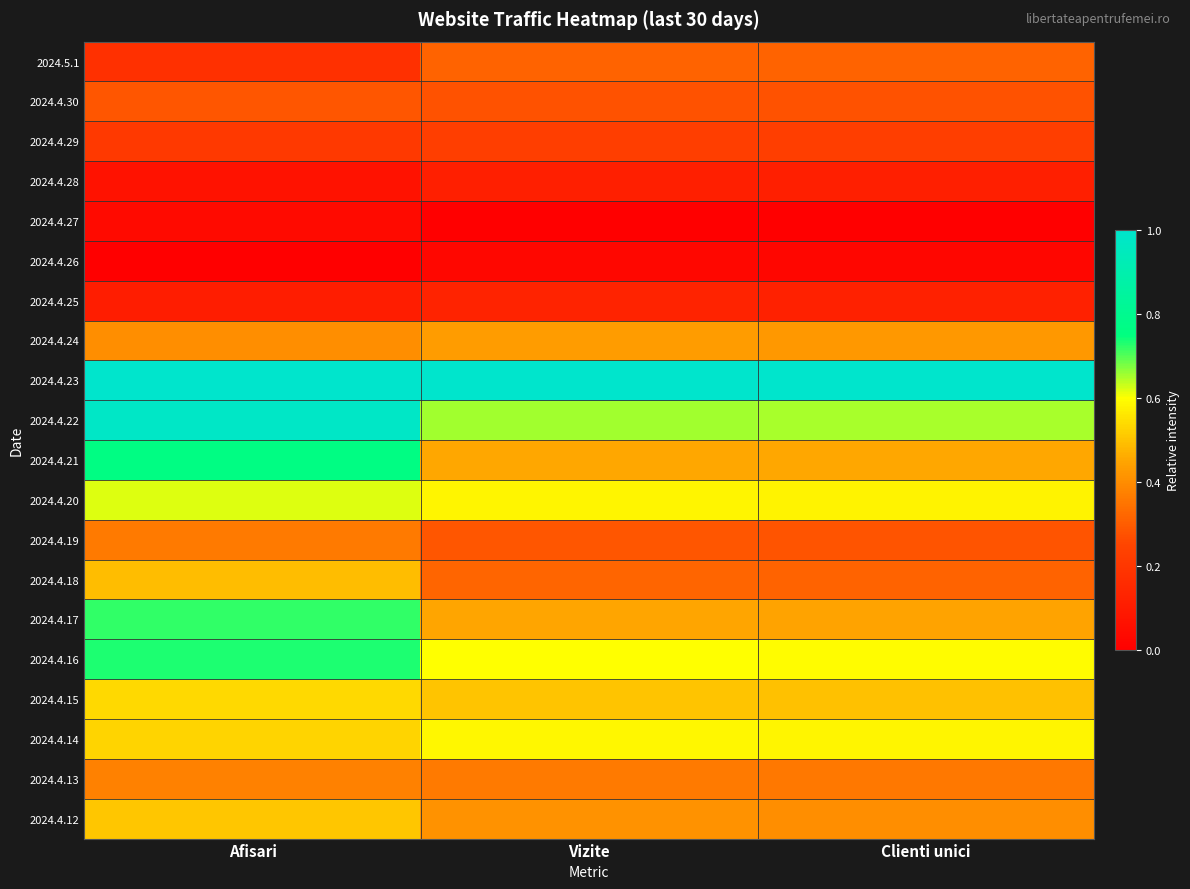

List the series in order of their peak value, highest first.

2024.4.23, 2024.4.22, 2024.4.21, 2024.4.16, 2024.4.17, 2024.4.20, 2024.4.14, 2024.4.15, 2024.4.12, 2024.4.18, 2024.4.24, 2024.4.13, 2024.4.19, 2024.5.1, 2024.4.30, 2024.4.29, 2024.4.25, 2024.4.28, 2024.4.27, 2024.4.26